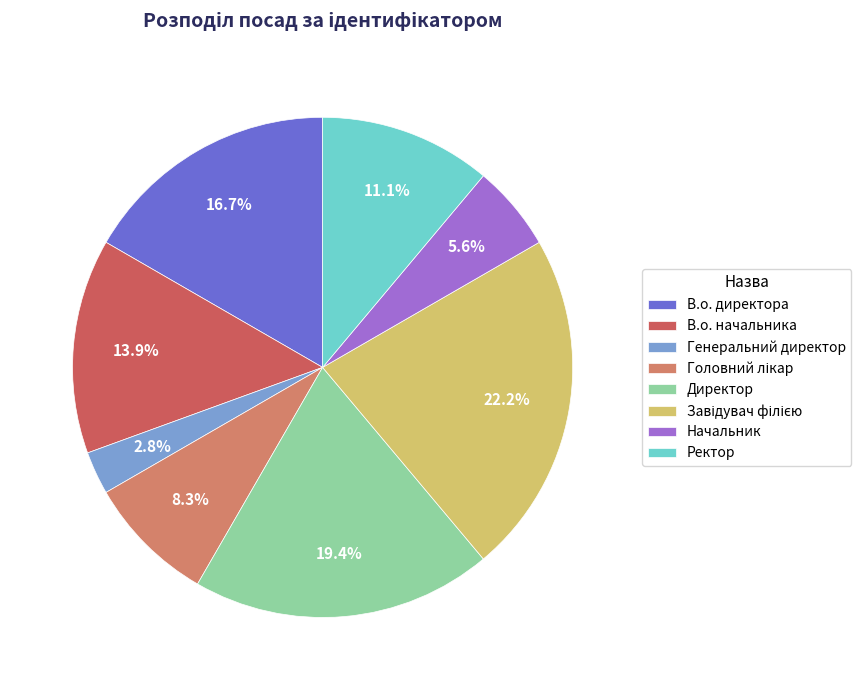

Is there any slice that represents more than half of the pie?

No